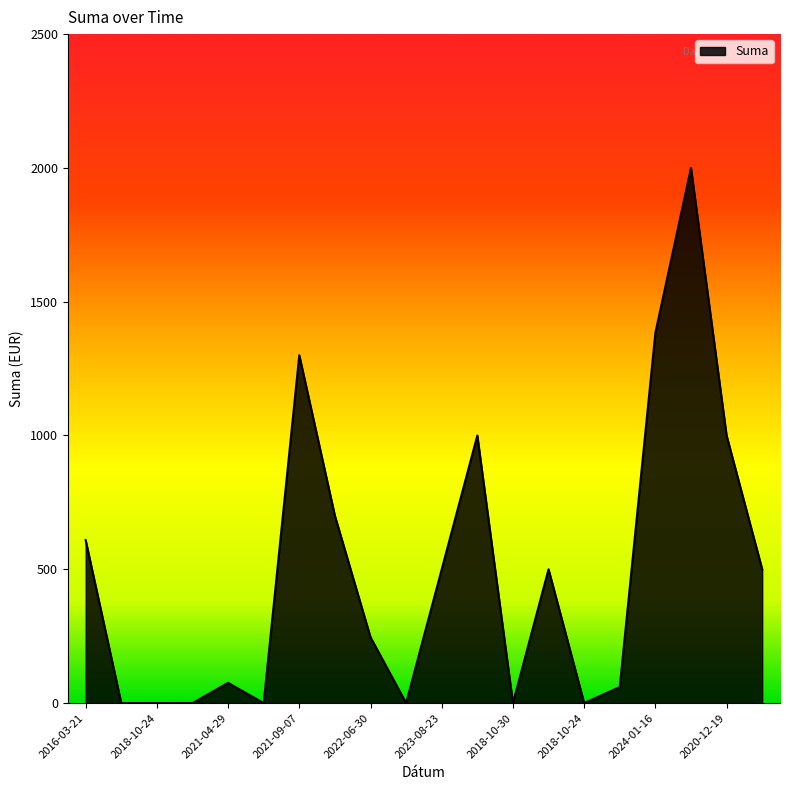

What is the difference between the maximum and minimum values?

2000.0